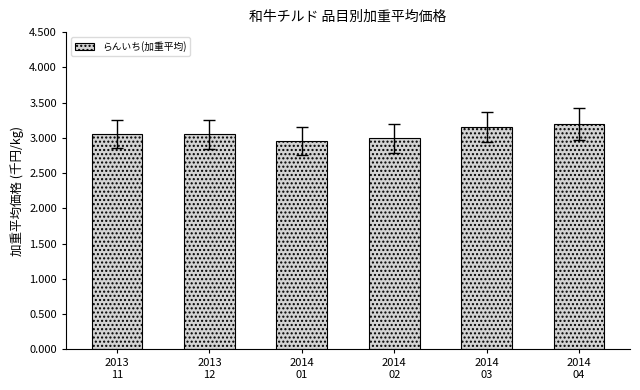

What is the label of the 6th bar from the right?

2013
11